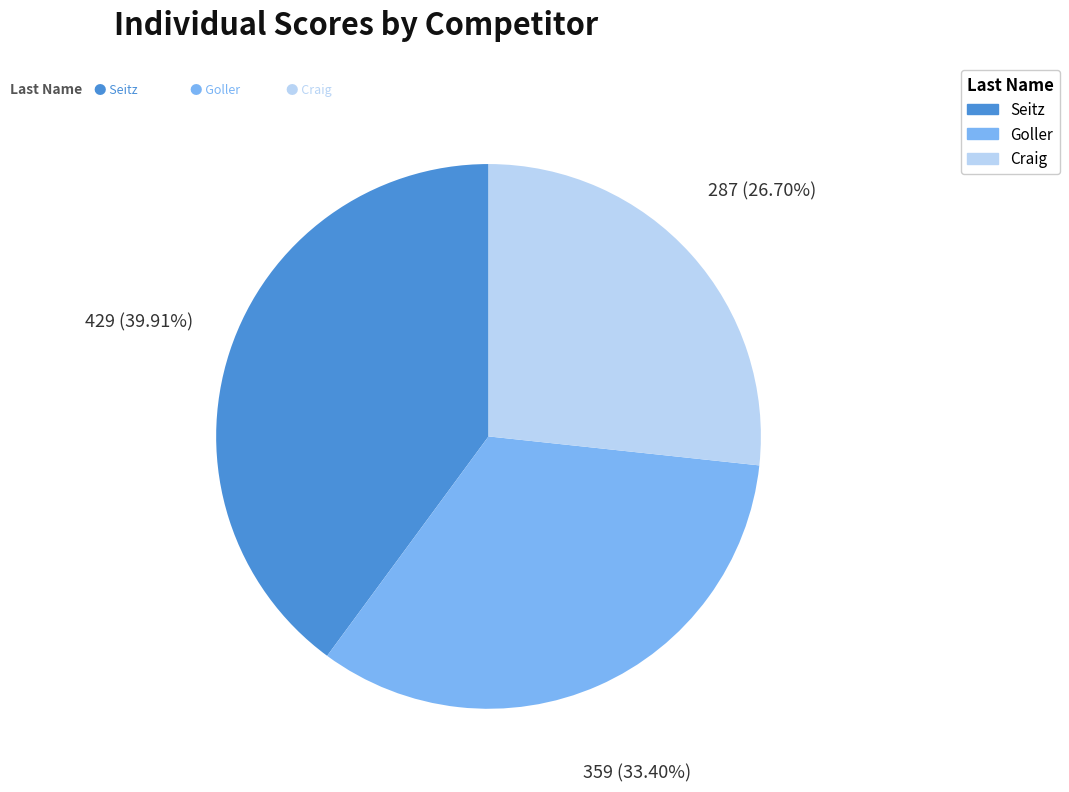

What is the largest slice in the pie chart?

Seitz